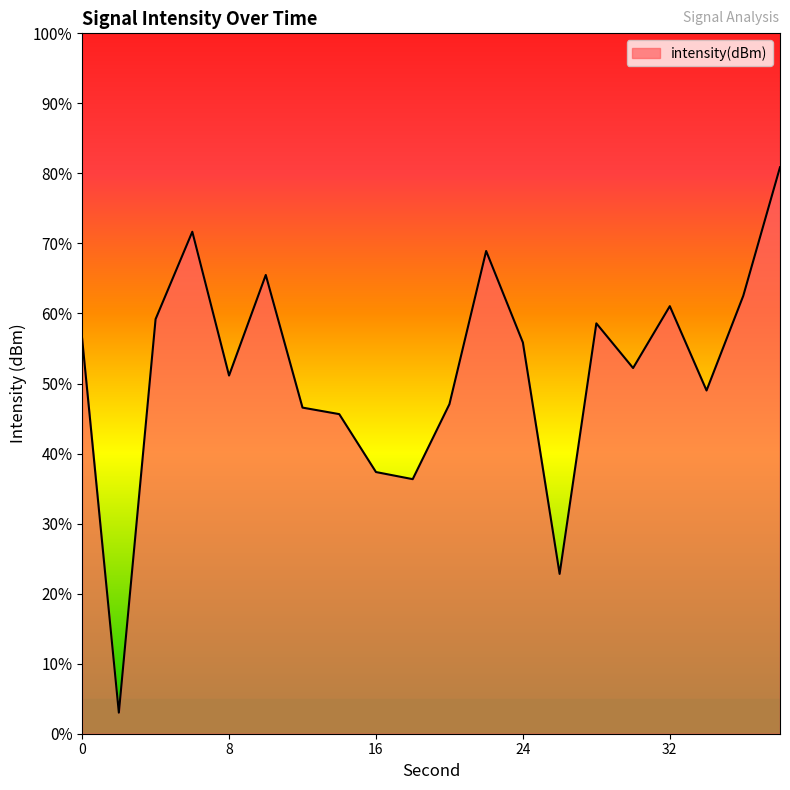

What is the minimum value shown in the chart?

3.0